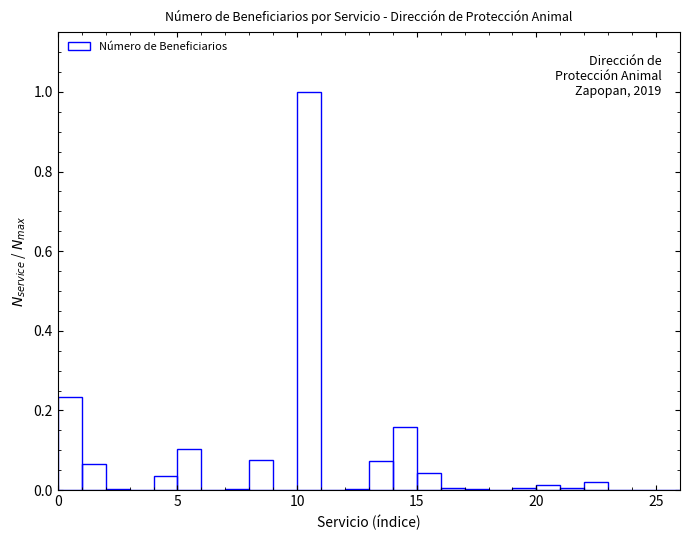

Around what value on the x-axis is the tallest bar? Give the approximate position of its centre, as read against the axis.

10.5